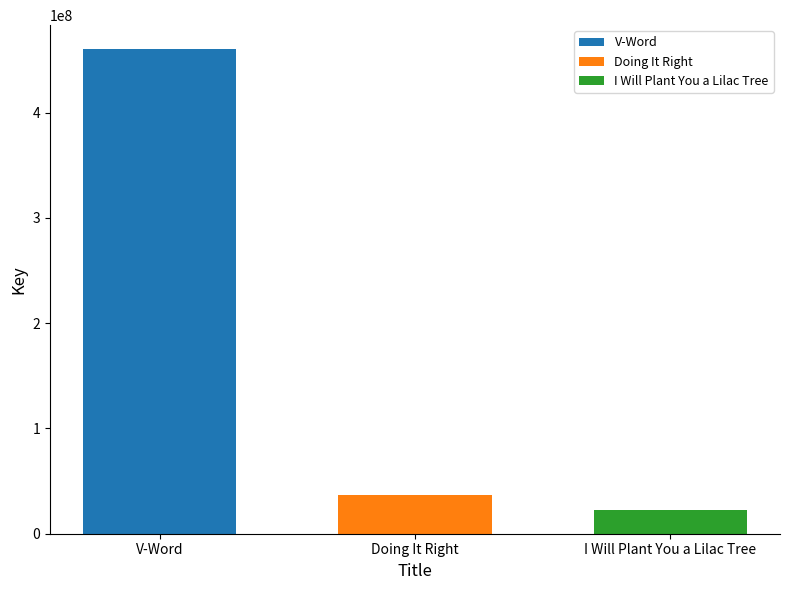

Rank the categories by value from lowest to highest.

I Will Plant You a Lilac Tree, Doing It Right, V-Word